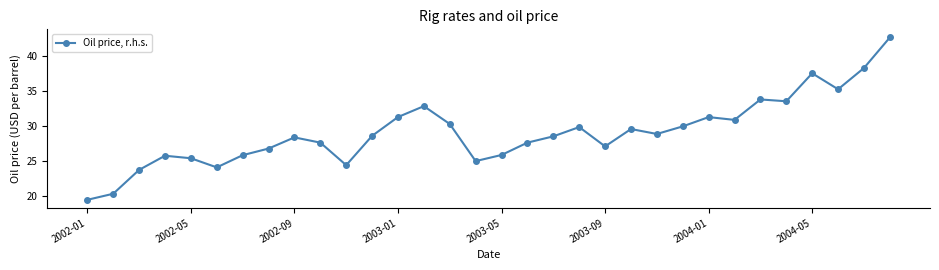

True or false: the data has more than 1 interior local peaks.

True